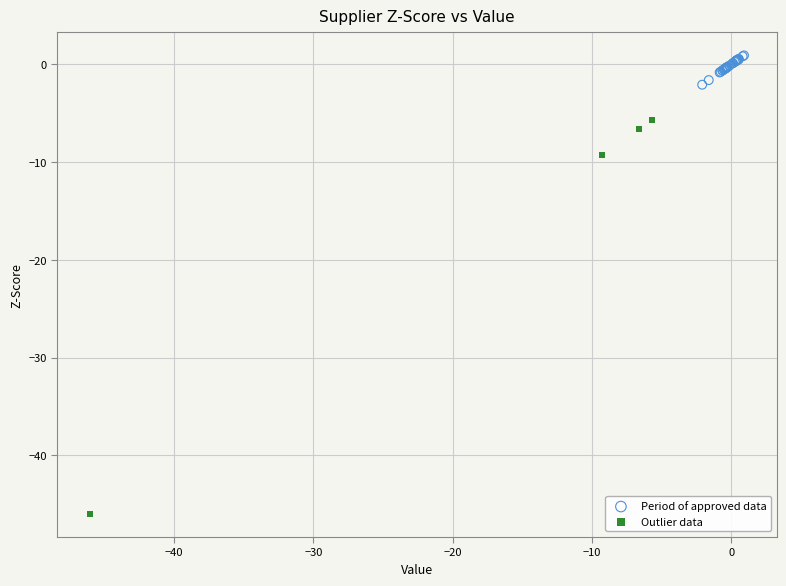

Which series has the widest spread of Y values?

Outlier data